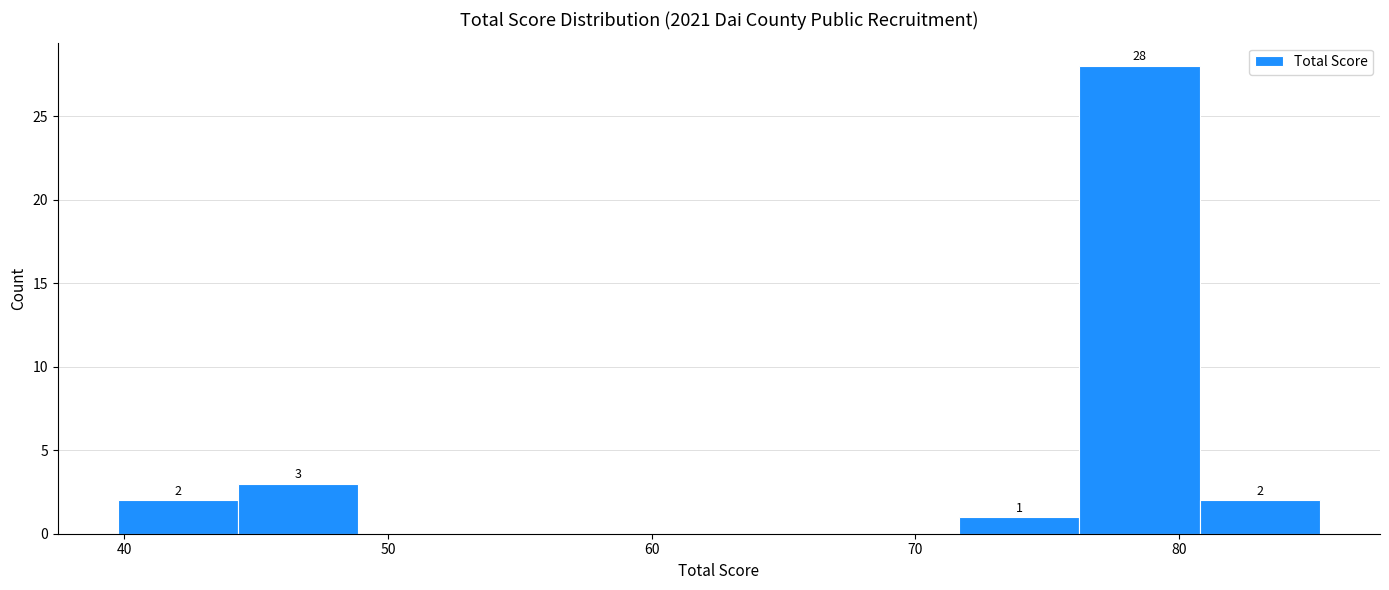

Over which range of the x-axis is the bar tallest?

76 to 81